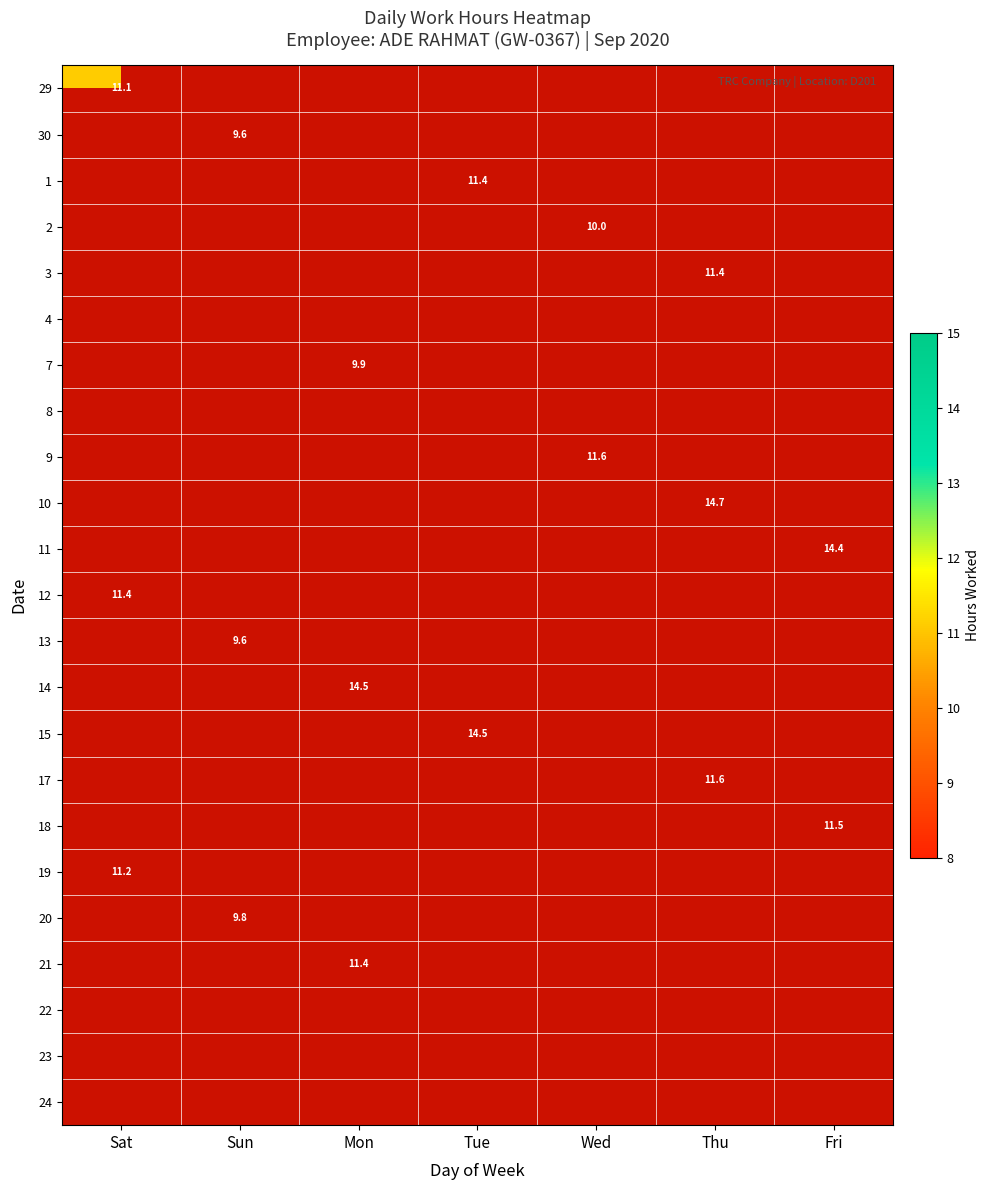

List the labels in order of 3 value, largest first.

Sat, Sun, Mon, Tue, Wed, Thu, Fri